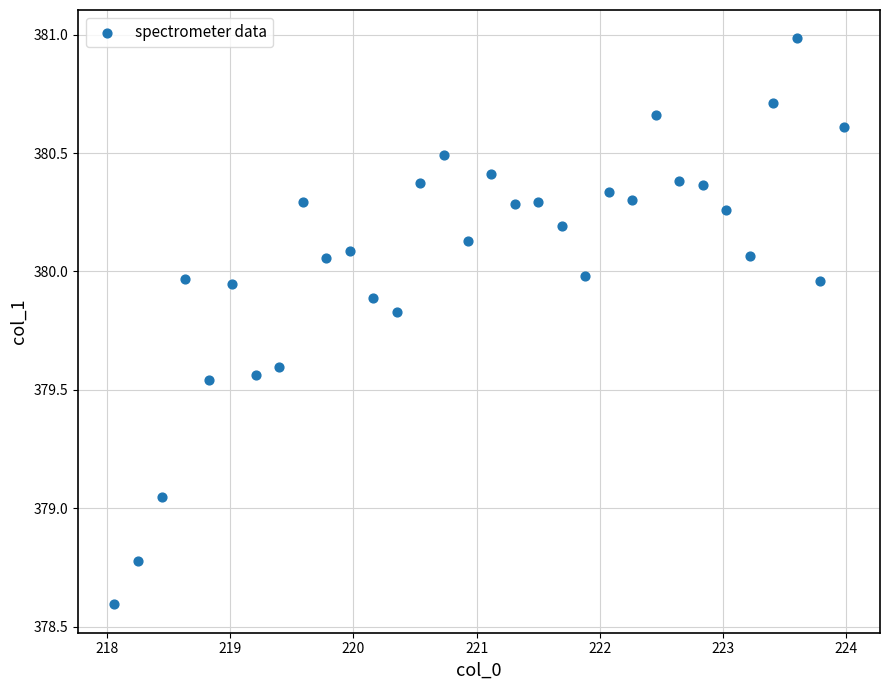

What is the range of X values (max minus min)?

5.9